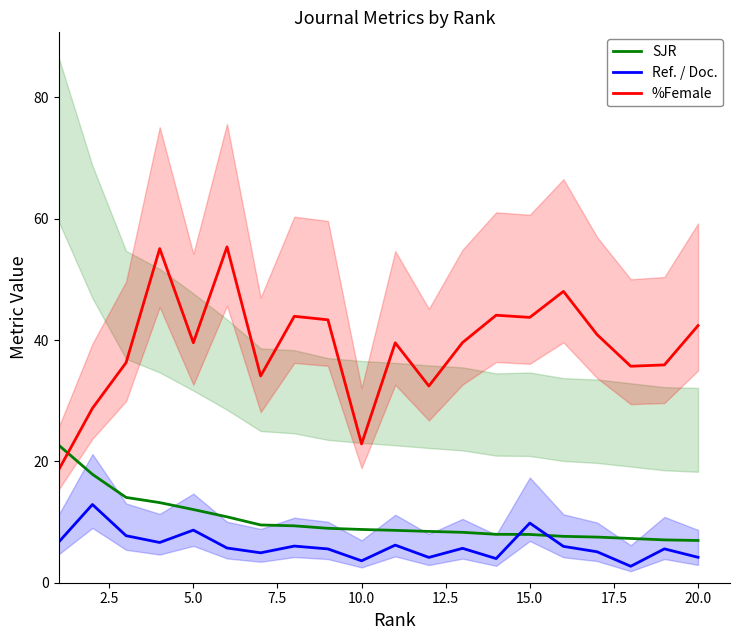

What is the greatest value displayed?

55.4